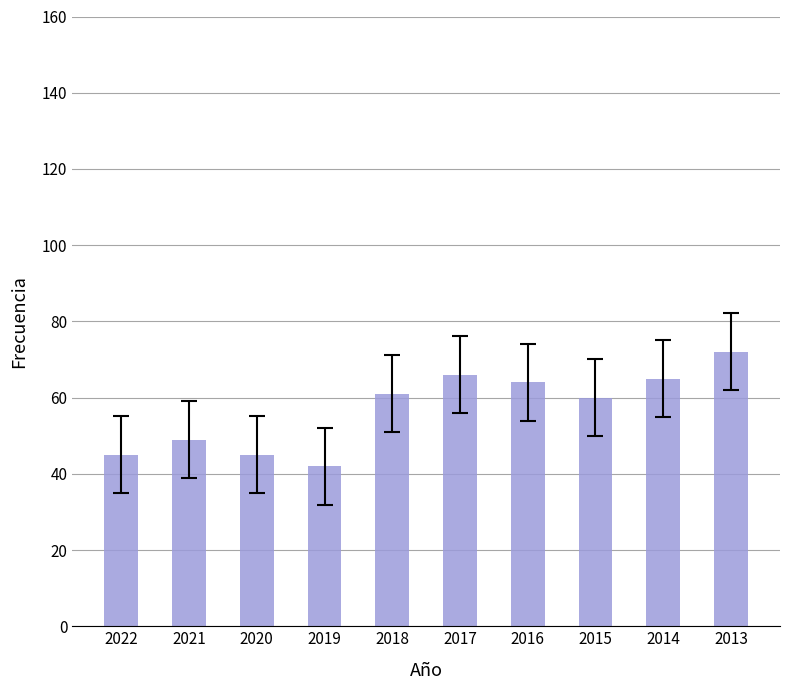

True or false: the data shows 20 at 2017.

False